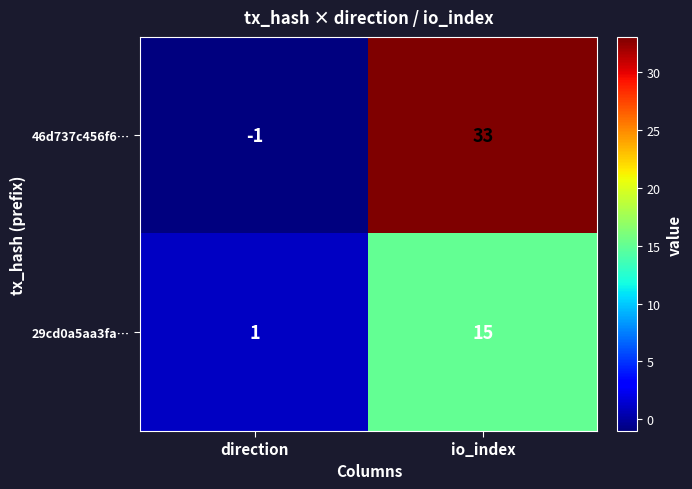

Reading right to left, transcribe all the data shown in this chart.

46d737c456f6…: io_index=33	direction=-1
29cd0a5aa3fa…: io_index=15	direction=1